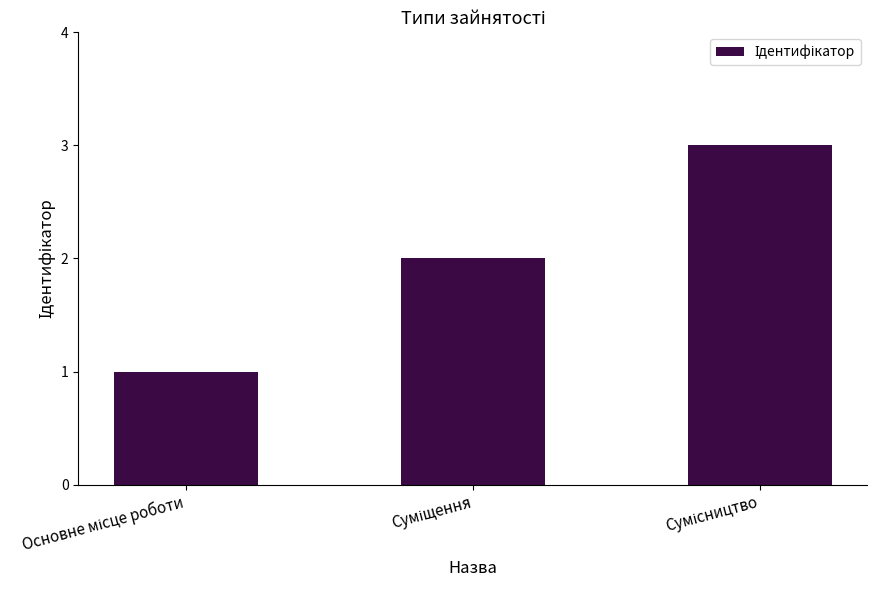

What is the value of the 2nd bar from the left?

2